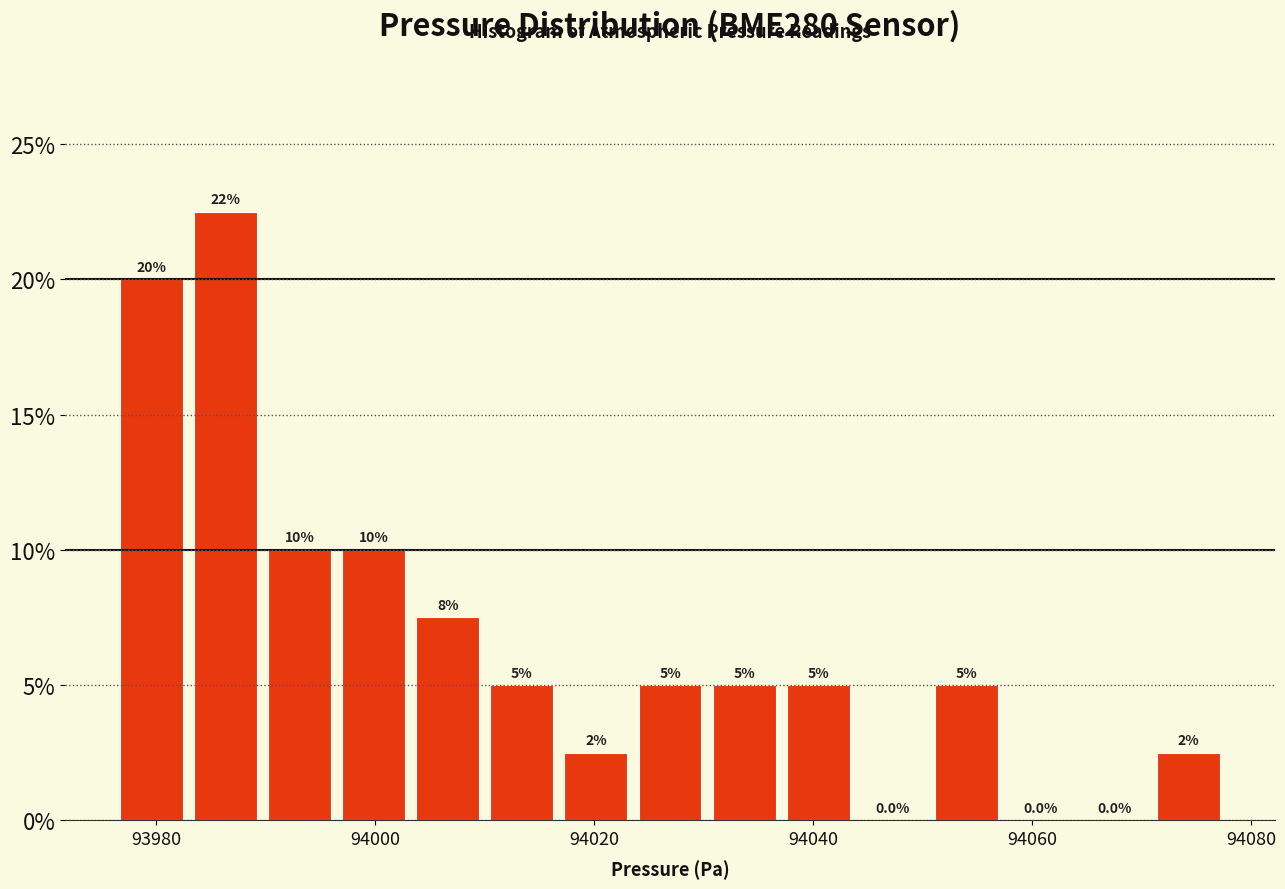

Around what value on the x-axis is the tallest bar? Give the approximate position of its centre, as read against the axis.

93986